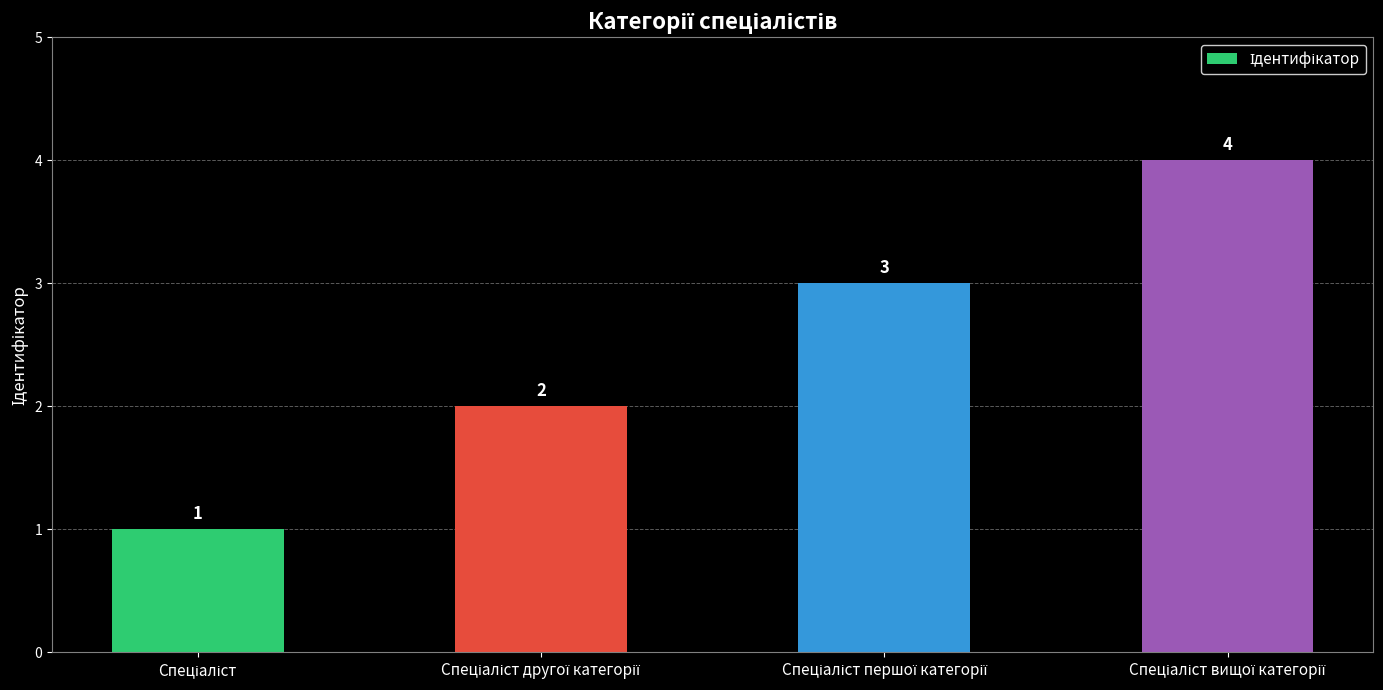

What is the value of the 3rd bar from the left?

3